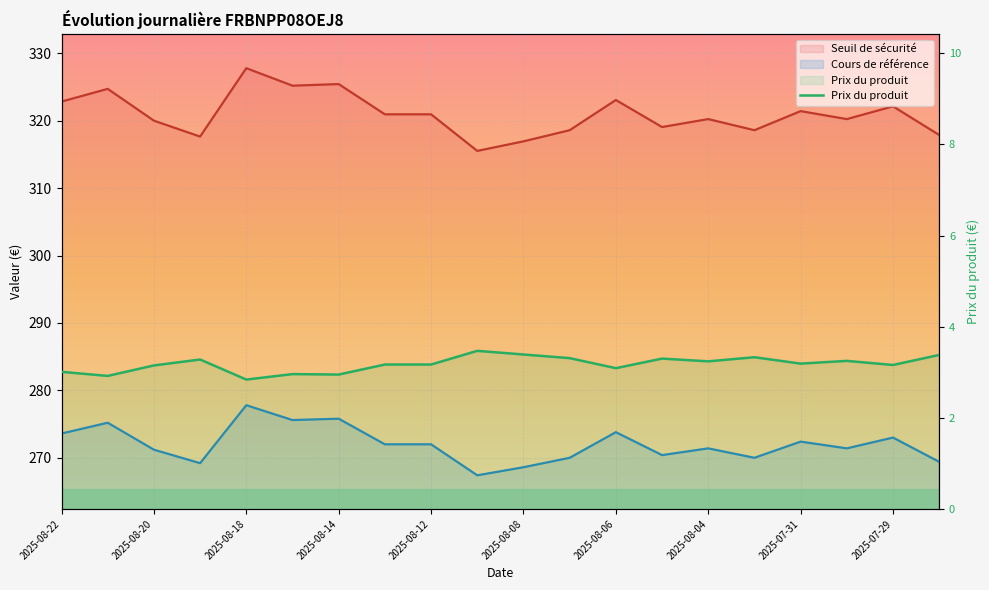

Reading right to left, transcribe all the data shown in this chart.

3.4	3.2	3.2	3.2	3.3	3.2	3.3	3.1	3.3	3.4	3.5	3.2	3.2	3.0	3.0	2.8	3.3	3.1	2.9	3.0